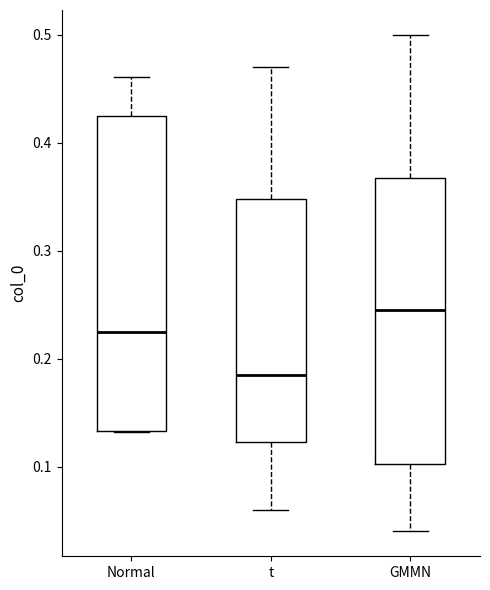

Where does the upper whisker of the box for Normal end on the y-axis? The values are not printed on the chart, so give them approximately, as read against the axis.

0.46